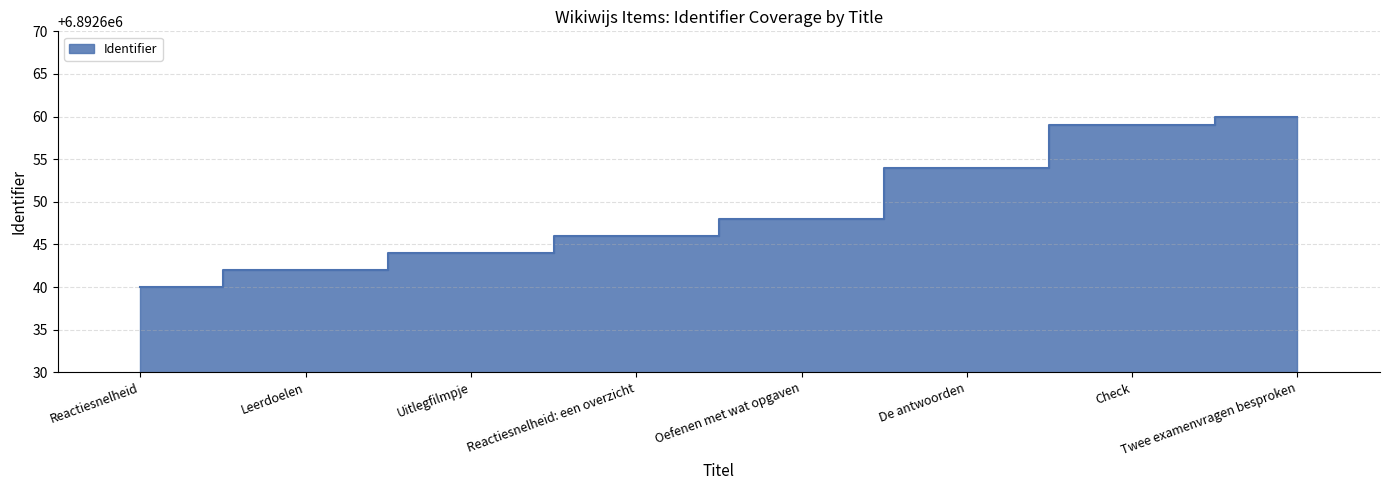

What is the sum of all values?

55141193